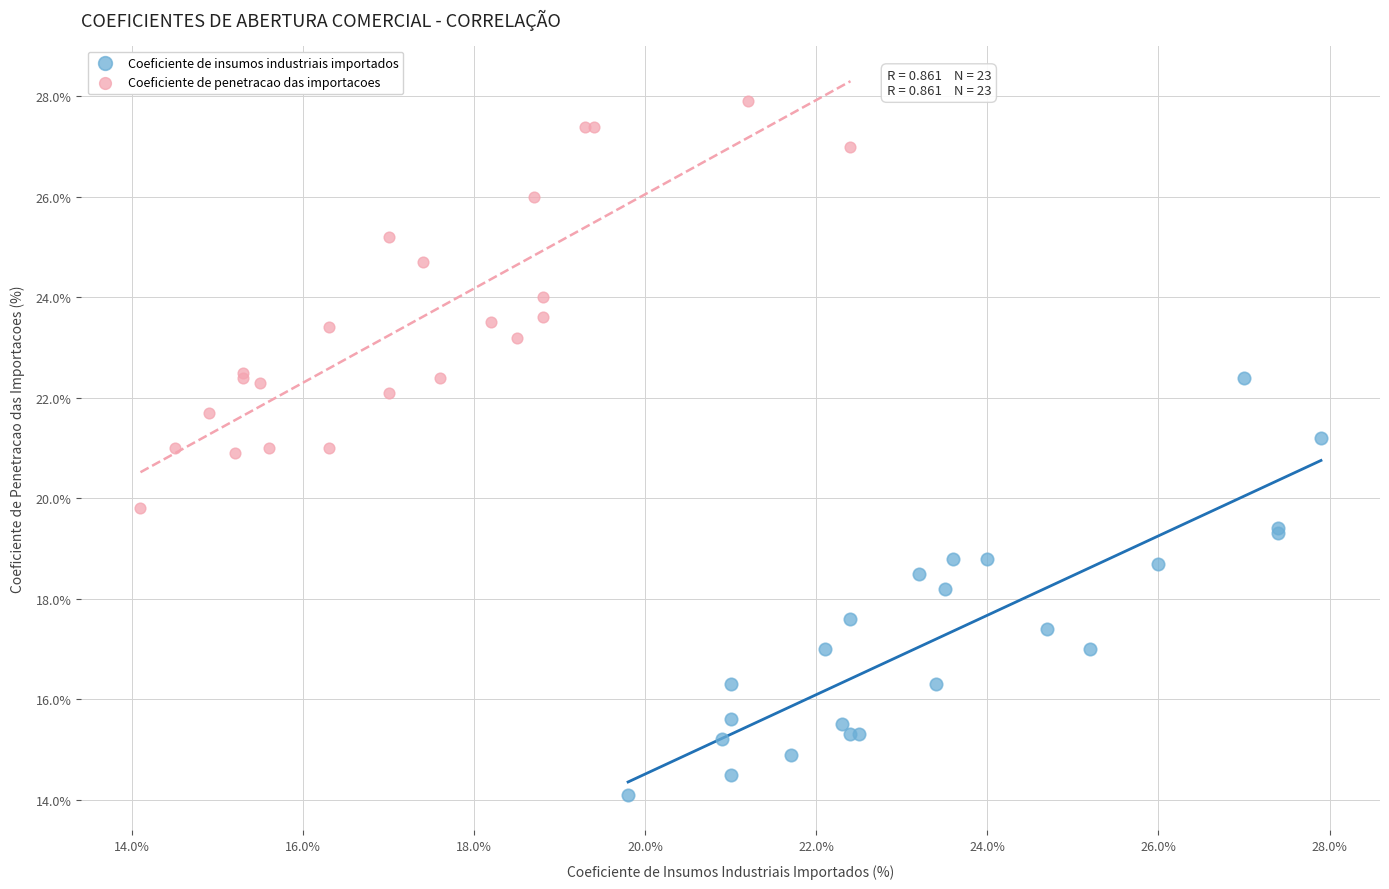

Which series contains the highest Y value?

Coeficiente de penetracao das importacoes